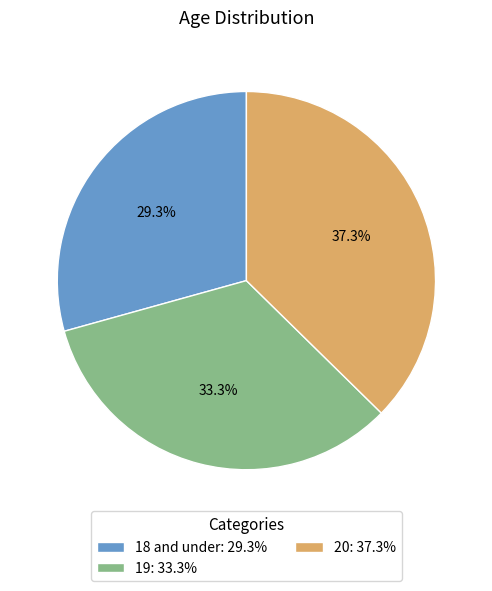

Is it true that 20 is 48% of the pie?

False